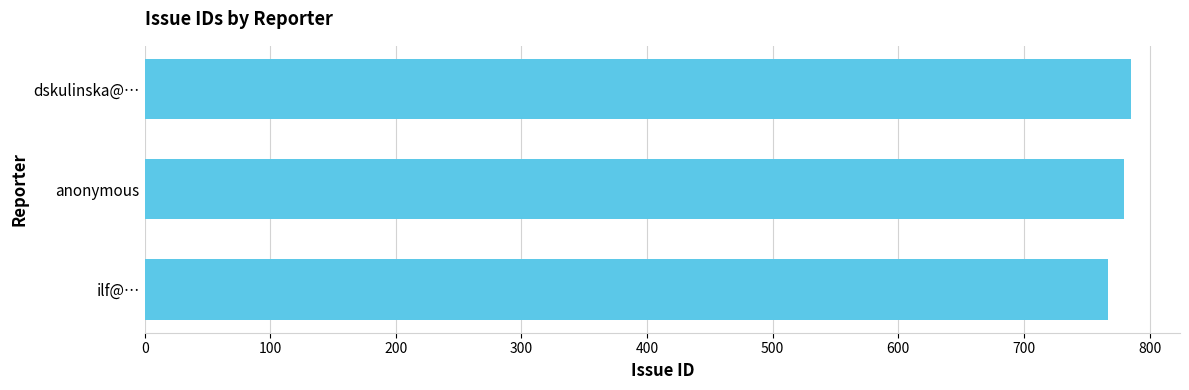

What is the maximum value shown in the chart?

785